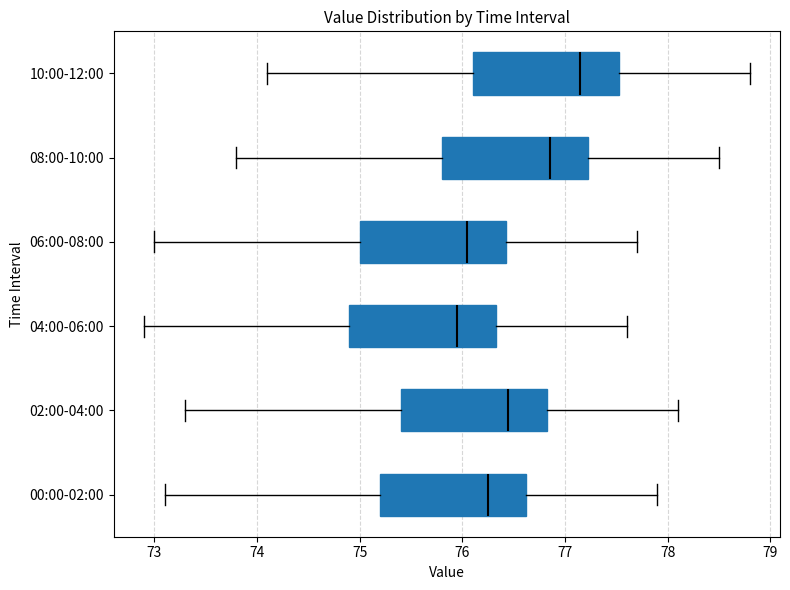

Which box has the furthest to the right median line?

10:00-12:00